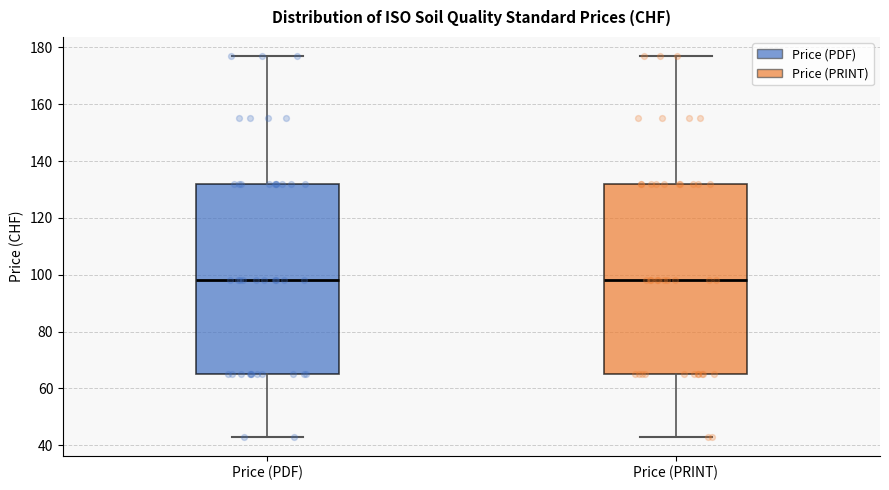

Reading left to right, read every box against the y-axis: the position of its median line, the range the box covers, and the ends of its whiskers. The values are not printed on the chart, so give them approximately, as read against the axis.

Price (PDF): median 98, box 66 to 132, whiskers 44 to 178
Price (PRINT): median 98, box 66 to 132, whiskers 44 to 178